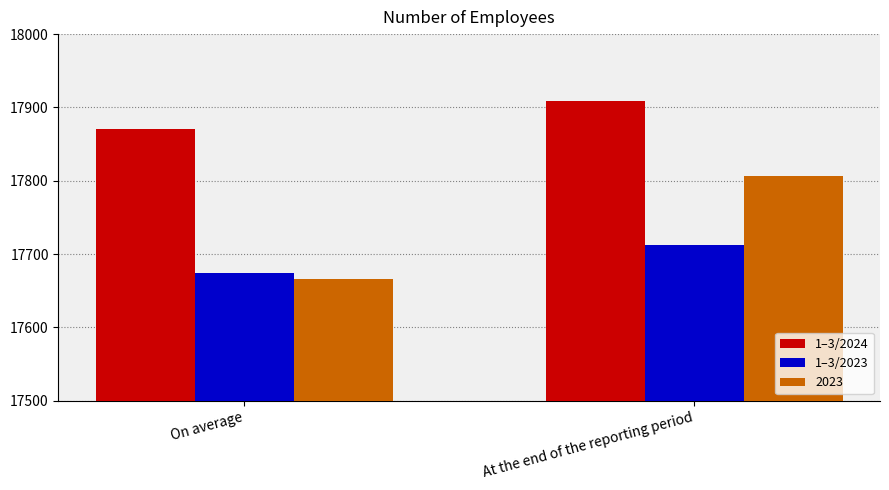

What is the sum of all 1–3/2023 values?

35387